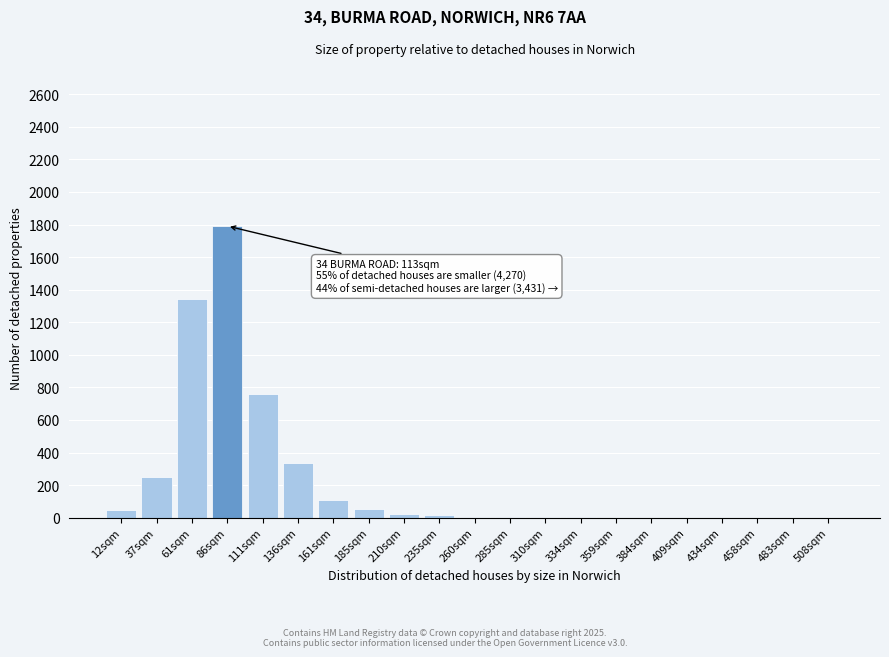

What is the ratio of the value at 111sqm to the value at 37sqm?

3.1